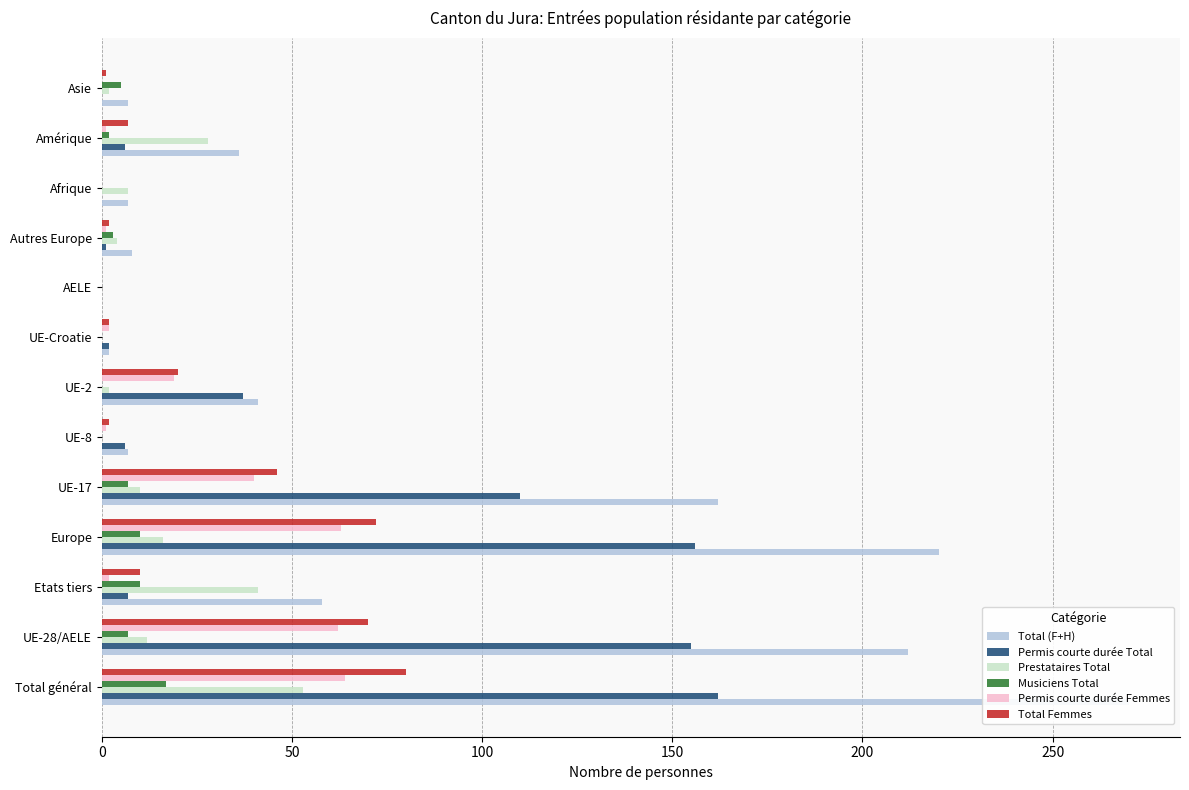

The value of Permis courte durée Femmes at Etats tiers is 1. True or false?

False